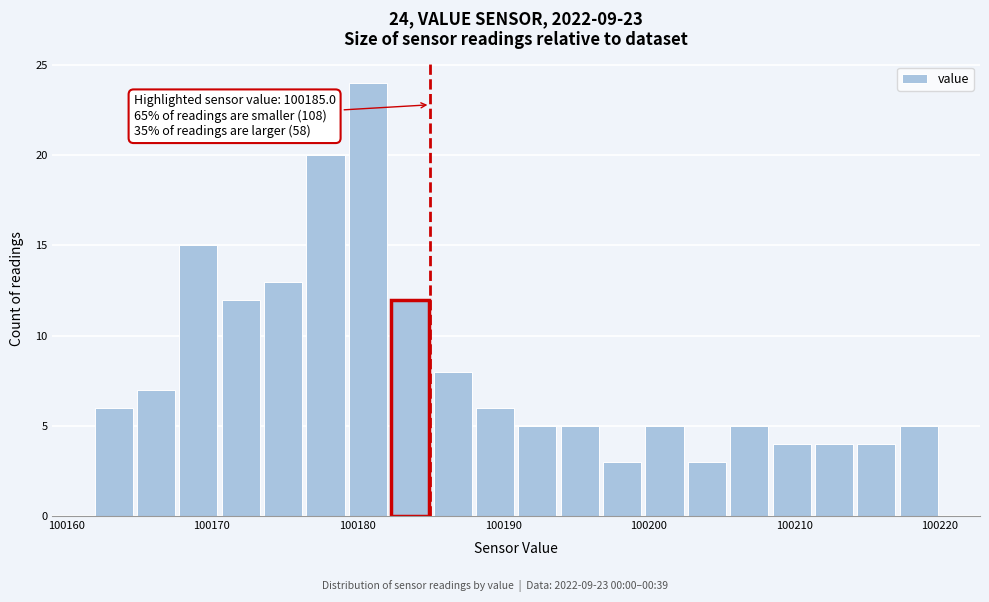

Around what value on the x-axis is the tallest bar? Give the approximate position of its centre, as read against the axis.

100181